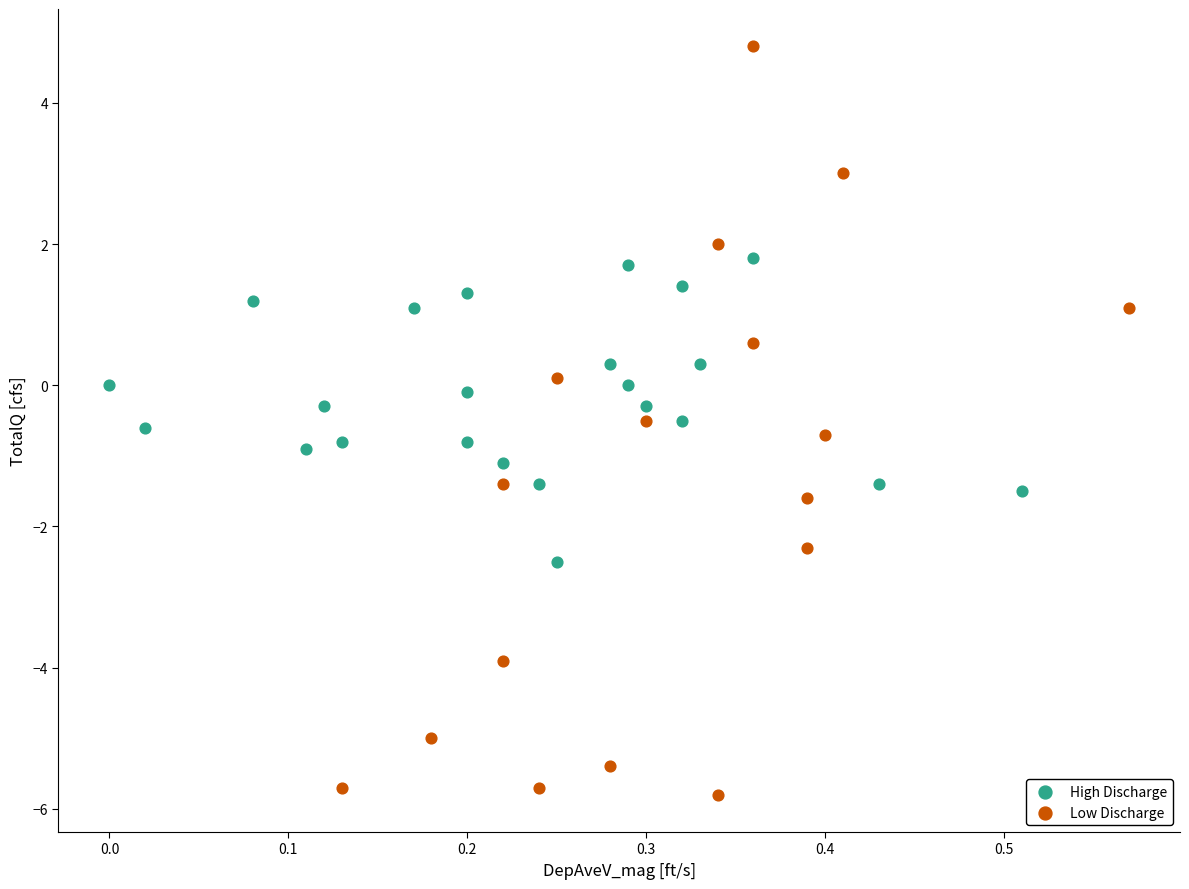

Which series contains the highest Y value?

Low Discharge